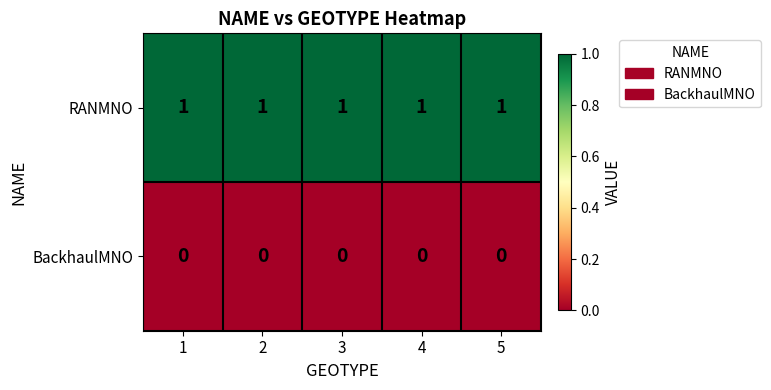

True or false: RANMNO has a value of 0 at 3.

False